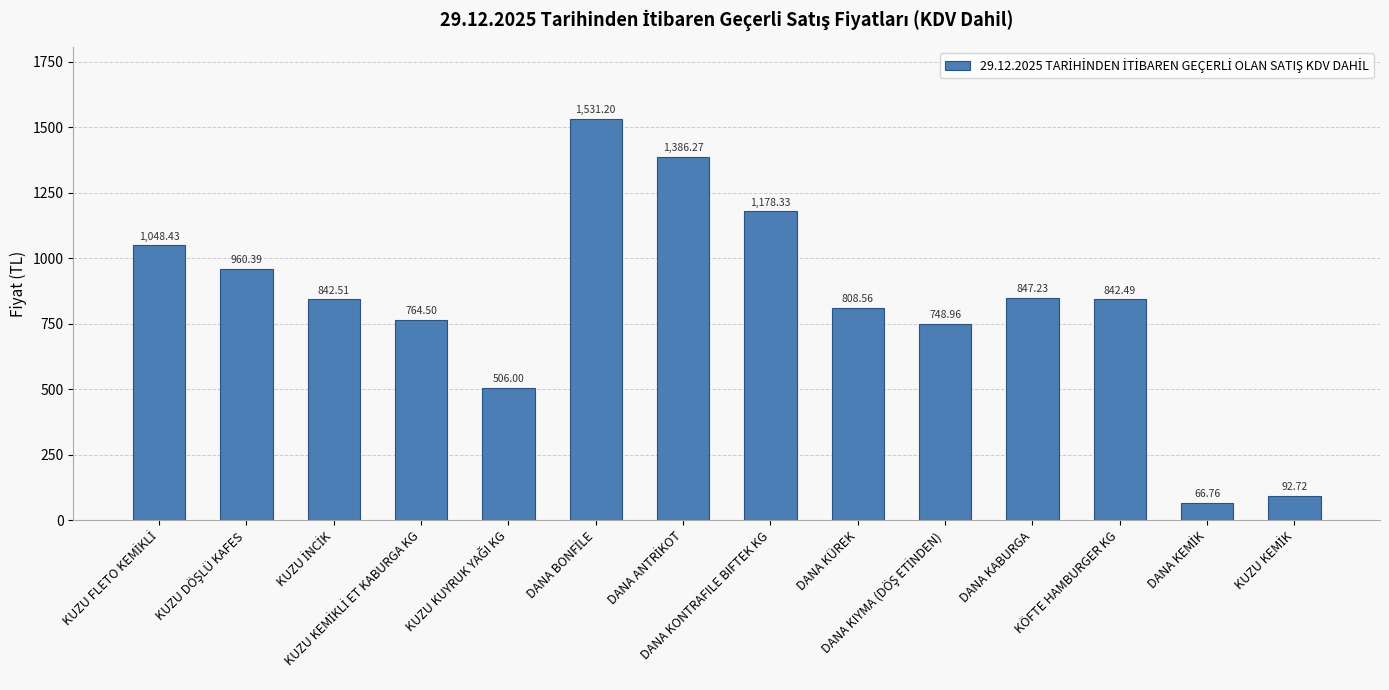

What is the difference between the maximum and second lowest values?

1438.5